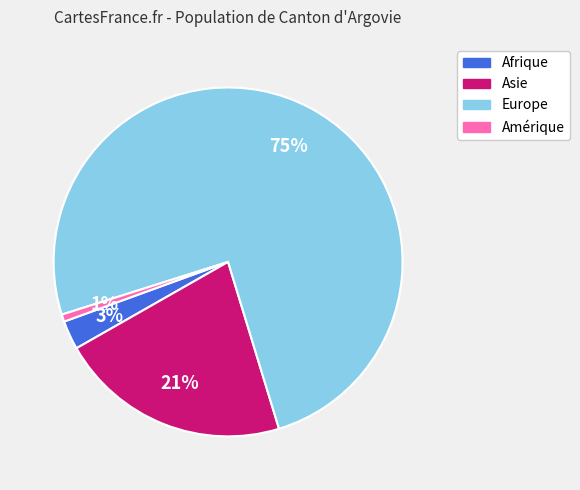

Is the sum of Afrique and Amérique greater than half?

No